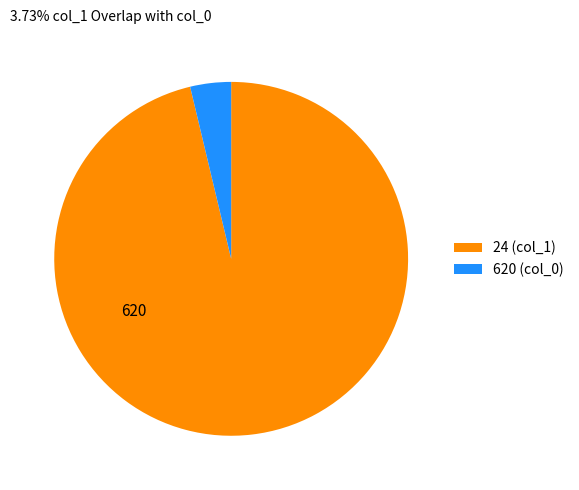

Which category has the biggest portion of the pie?

24 (col_1)